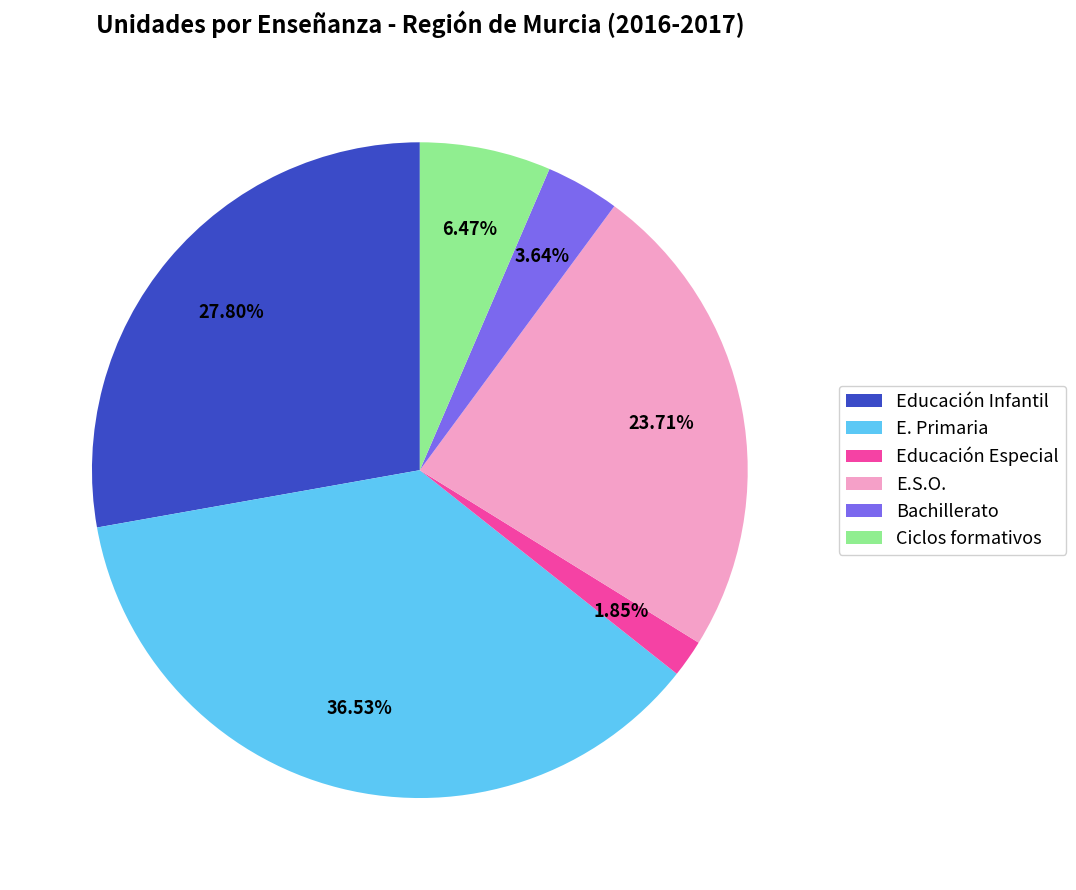

Is Bachillerato the majority of the pie?

No